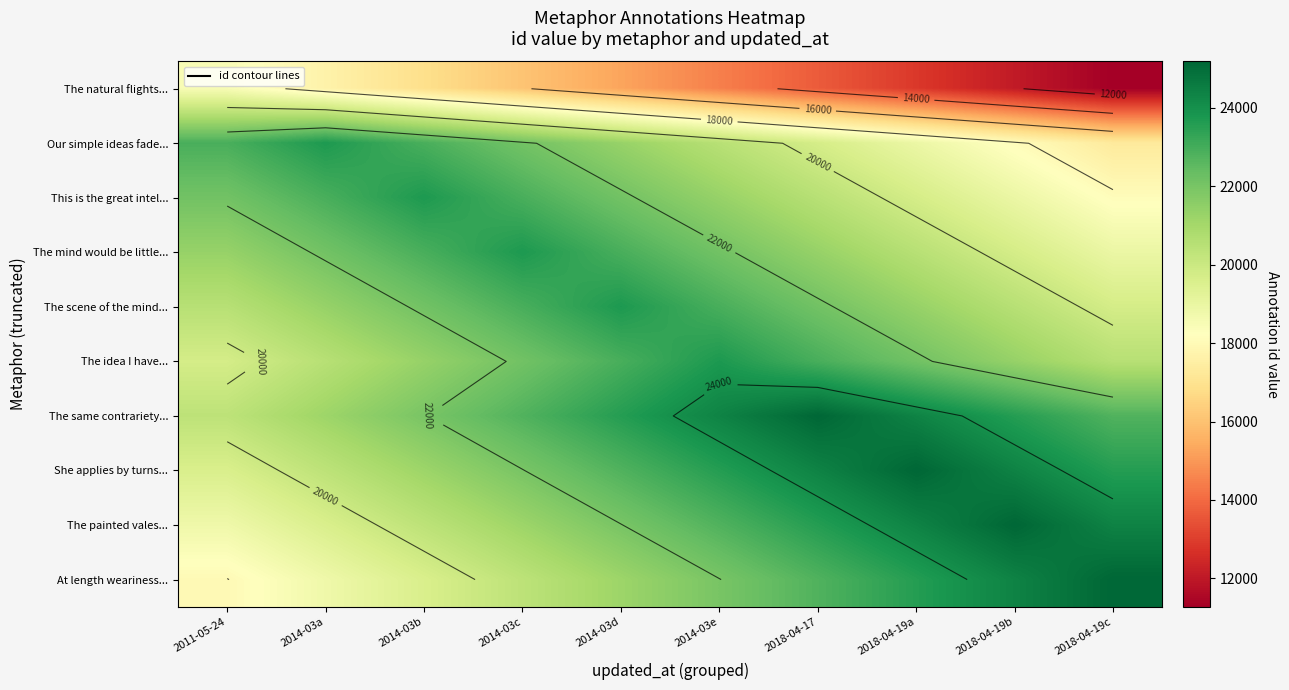

At 2018-04-19b, list the series in order from largest to smallest.

The painted vales..., At length weariness..., She applies by turns..., The same contrariety..., The idea I have..., The scene of the mind..., The mind would be little..., This is the great intel..., Our simple ideas fade..., The natural flights...